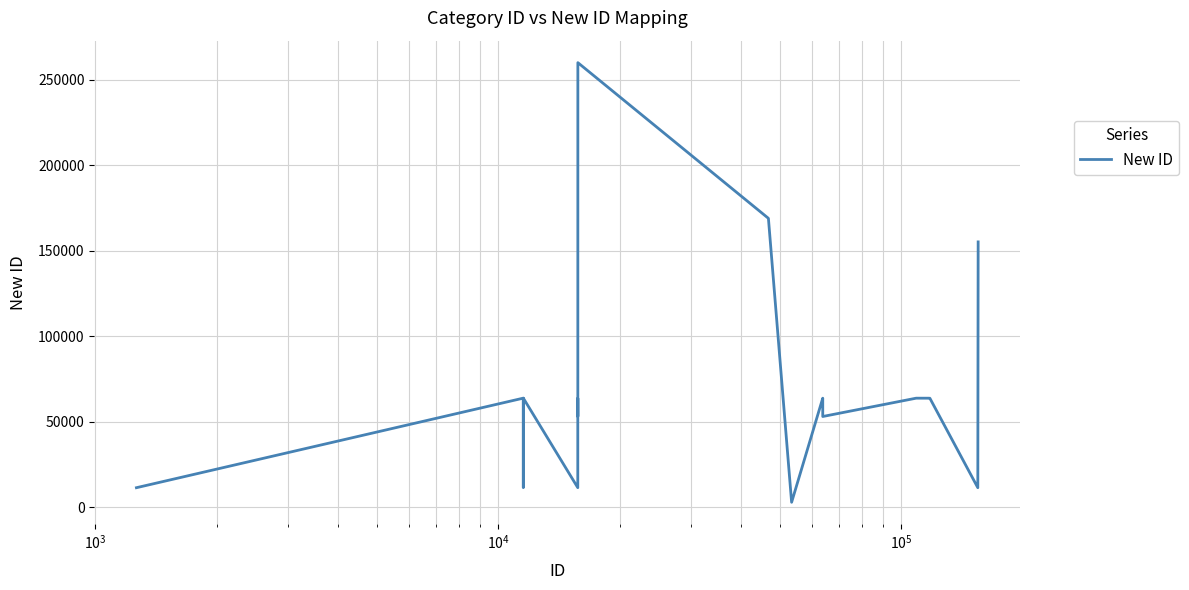

What is the greatest value displayed?

260011